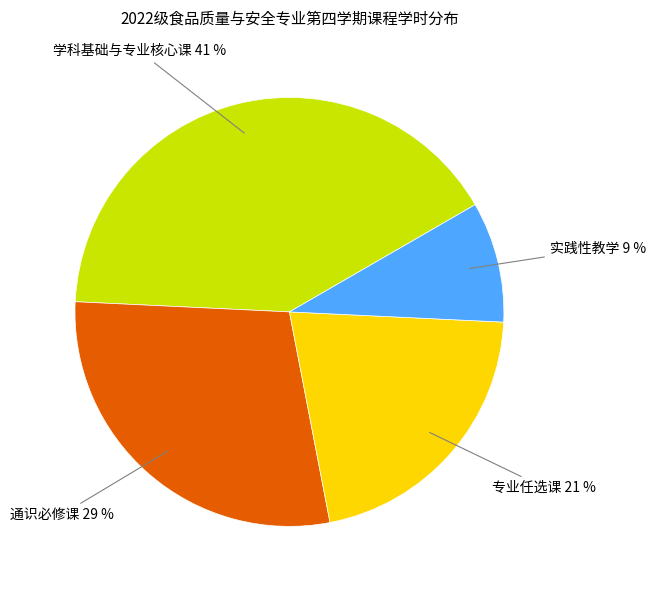

What is the ratio of the value at 专业任选课 to the value at 通识必修课?

0.7